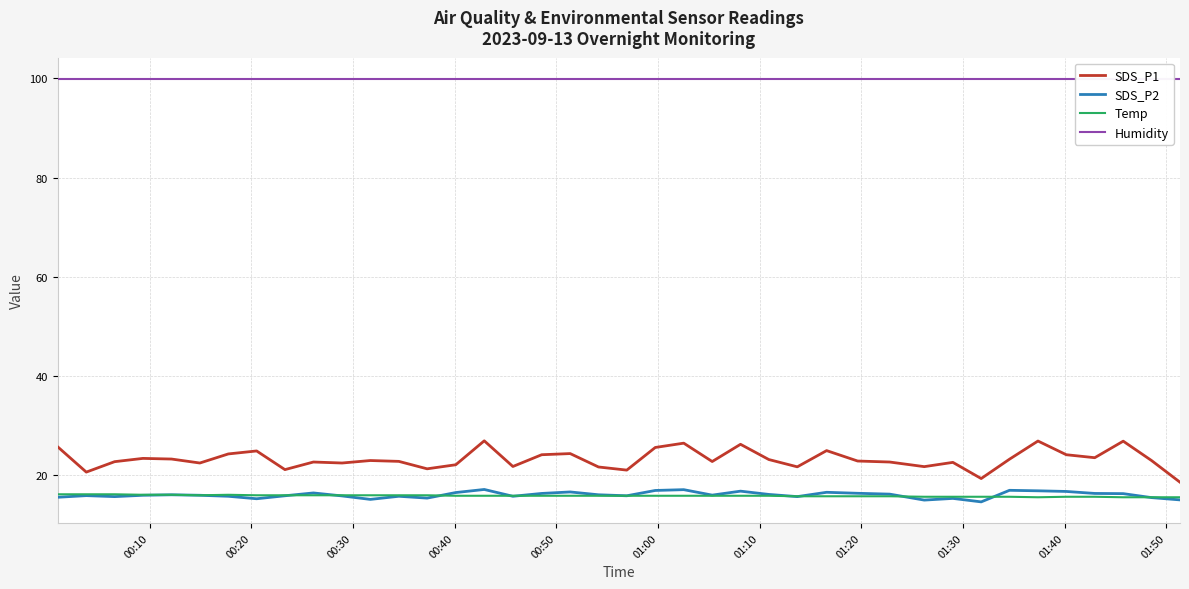

True or false: SDS_P2 and SDS_P1 cross at least once.

False